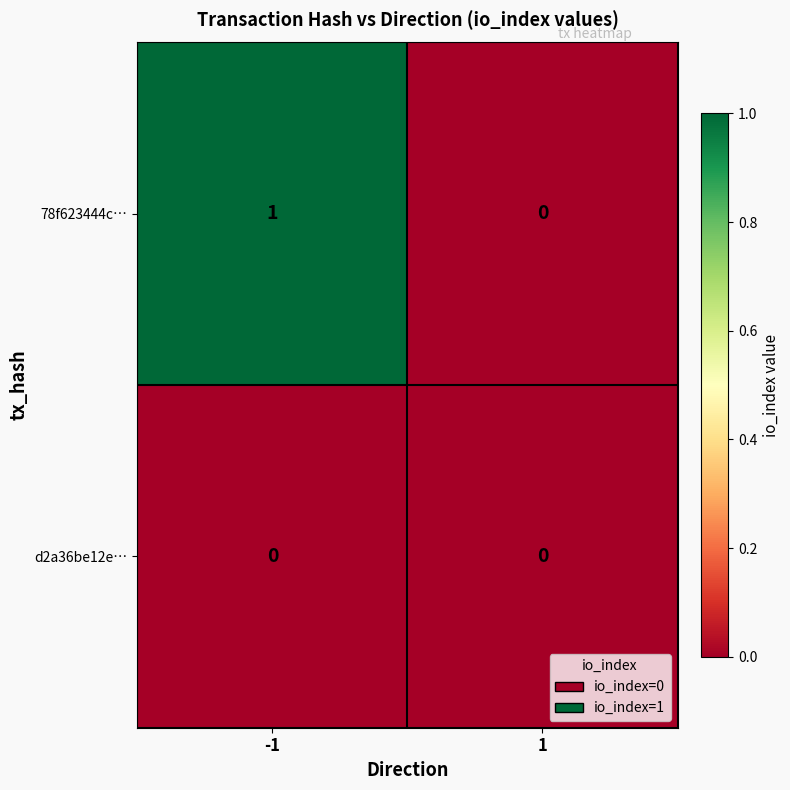

Which series has the widest spread of values?

78f623444c…